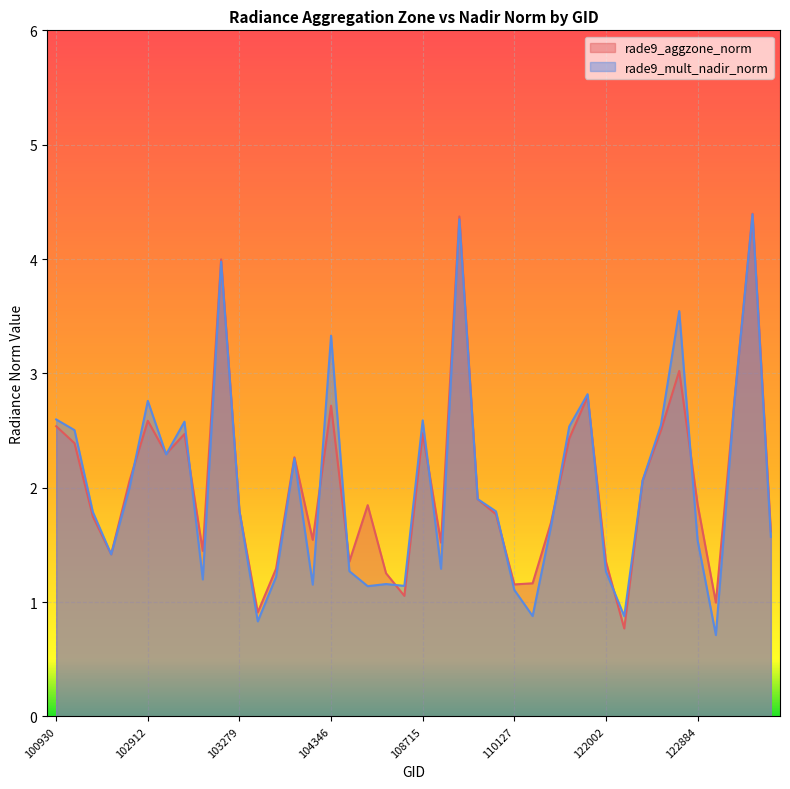

Where is the first local maximum for rade9_mult_nadir_norm?

102912